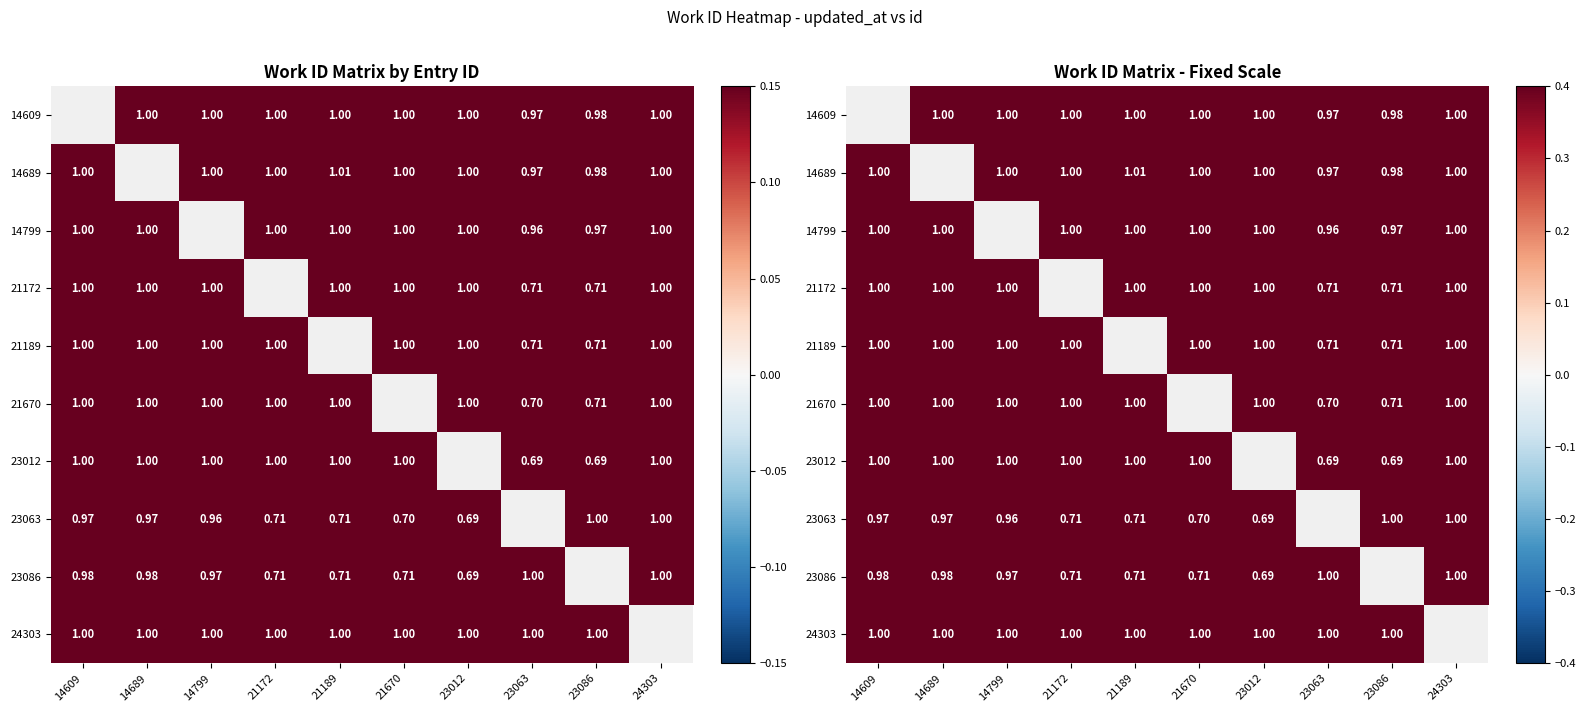

Between 14689 and 23012, which is larger?

14689